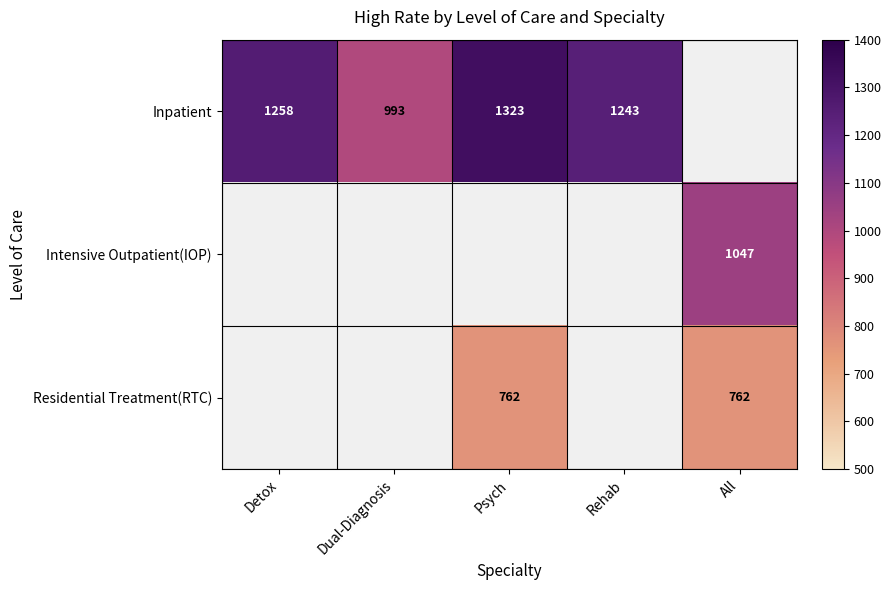

The value of Intensive Outpatient(IOP) at All is 1587. True or false?

False